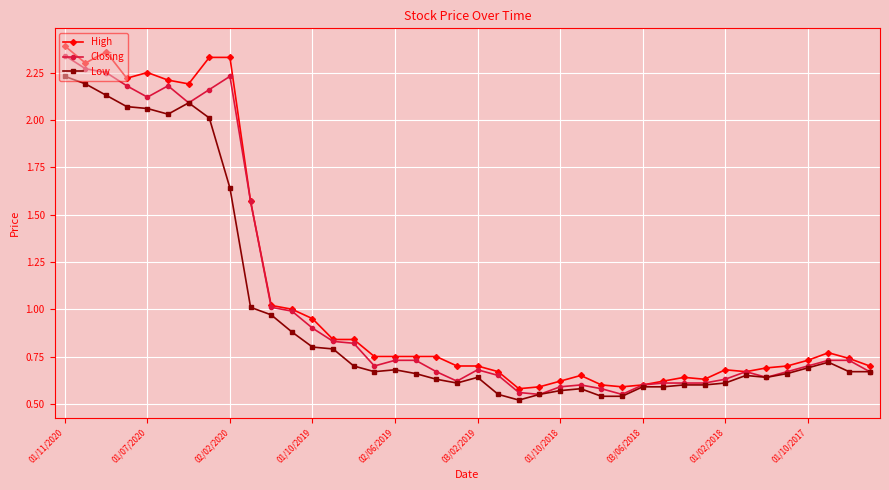

How many series are shown in this chart?

3